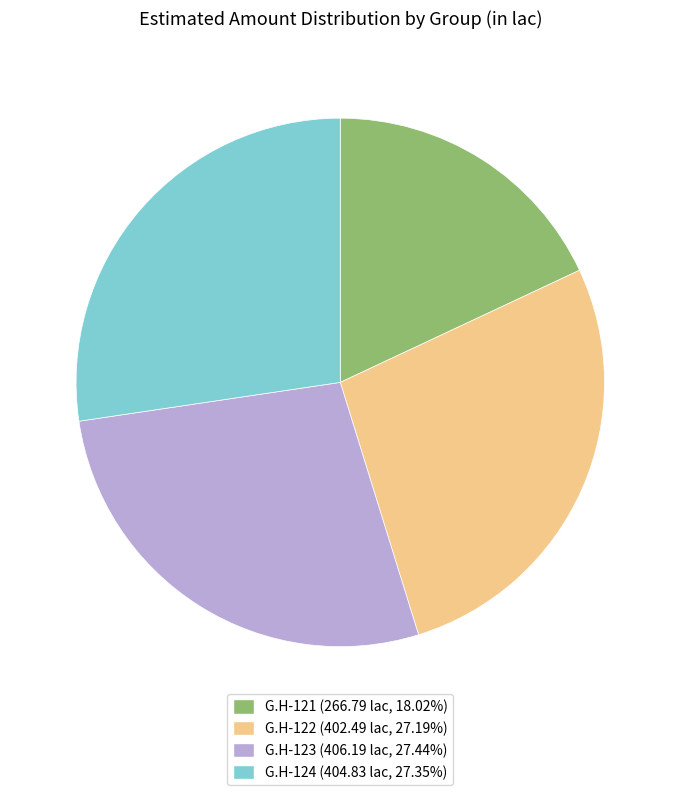

Is it true that G.H-121 is 10% of the pie?

False